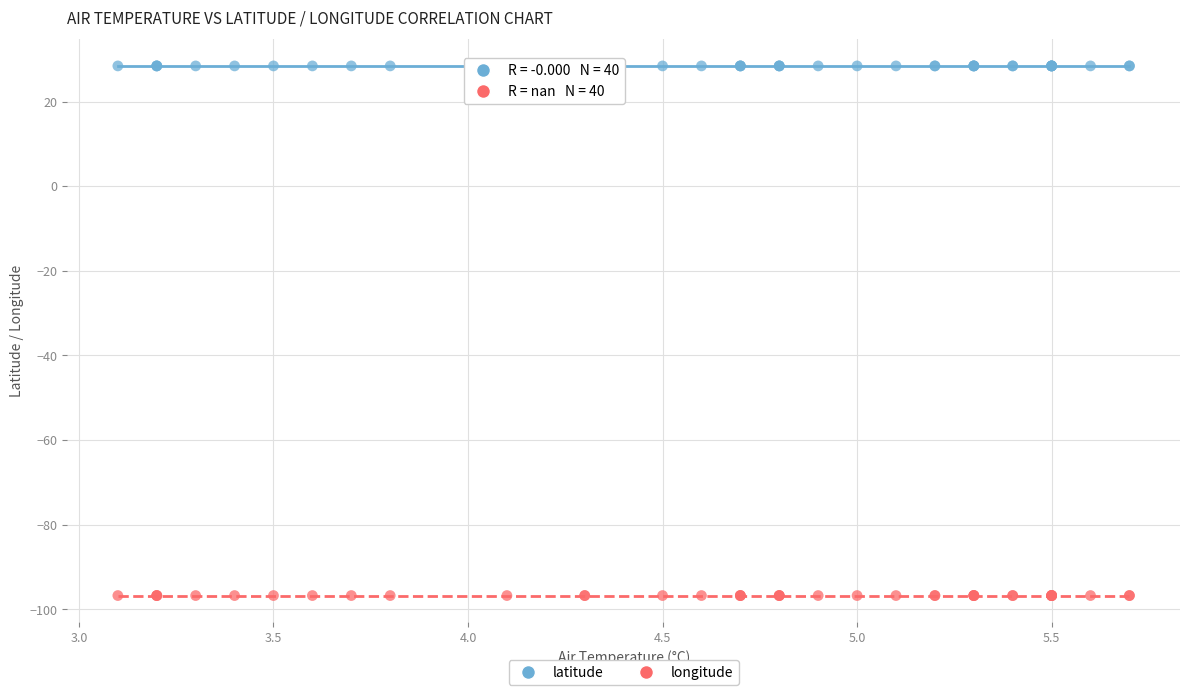

Which series contains the lowest Y value?

longitude